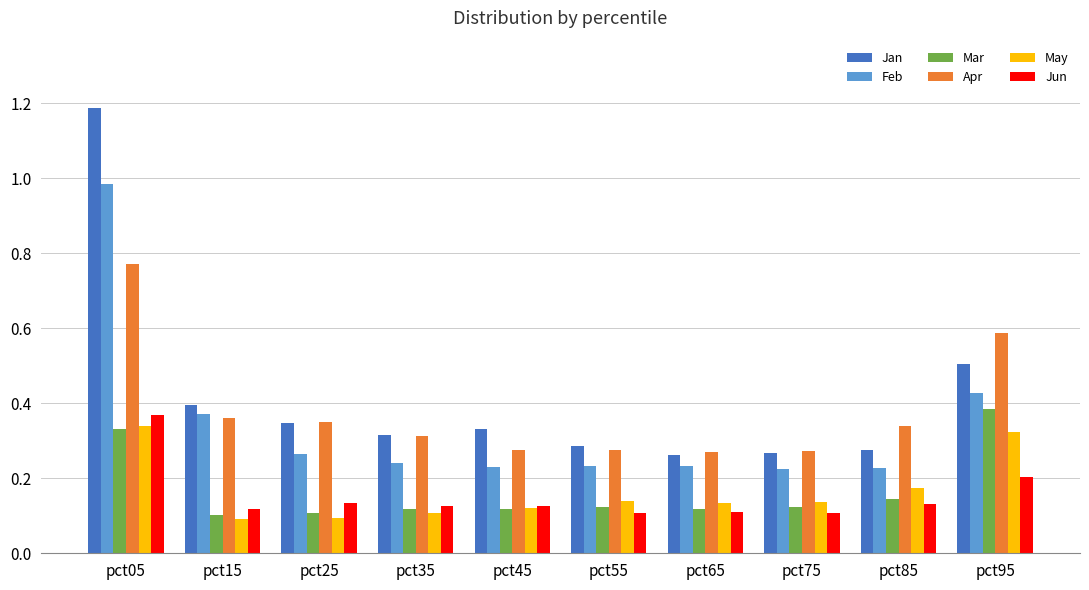

At which category is the sum across all series the highest?

pct05